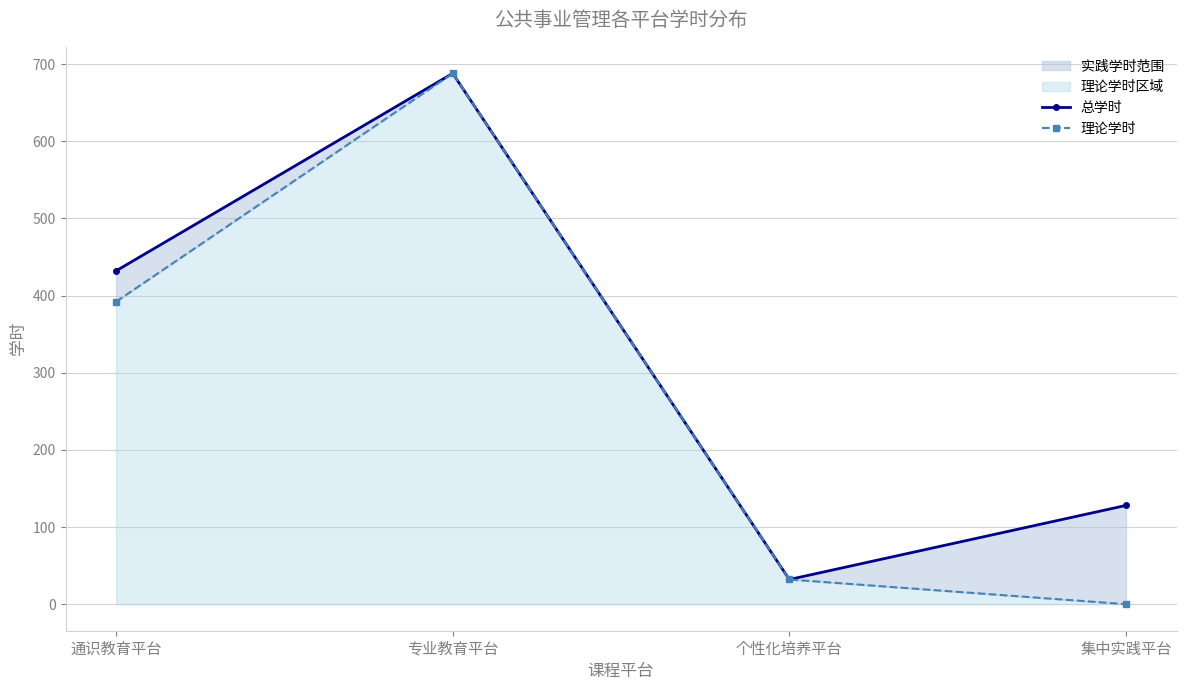

True or false: 理论学时 and 总学时 intersect in this chart.

False